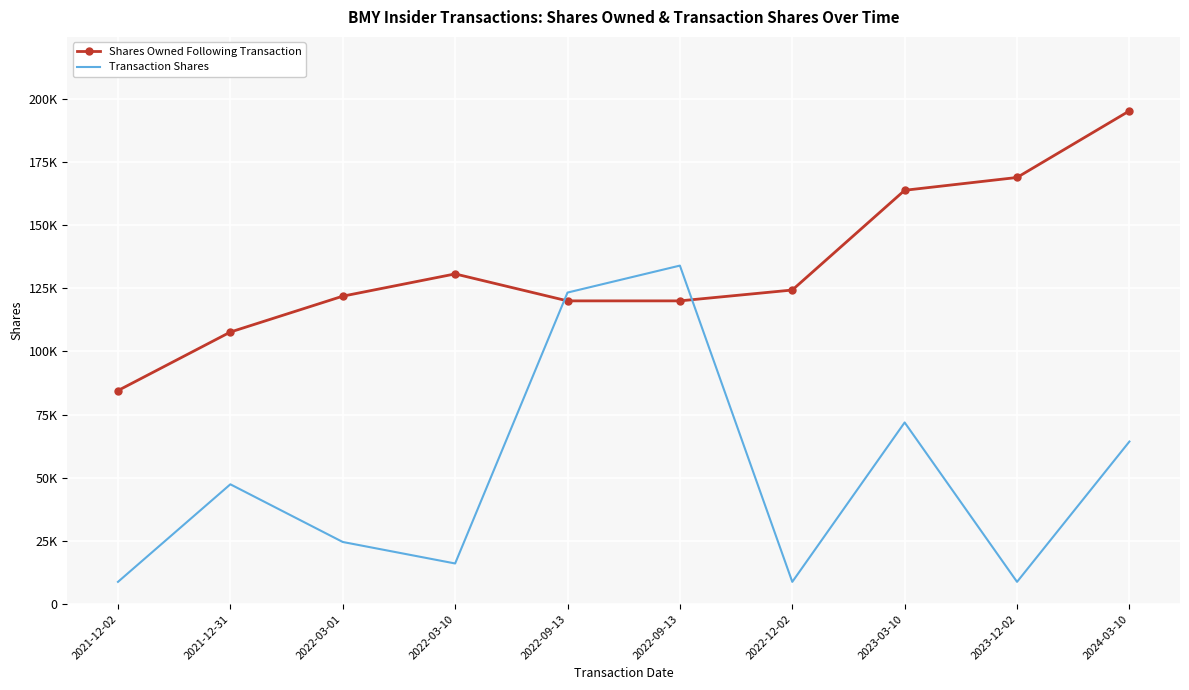

Is it true that Transaction Shares equals 20247 at 2023-03-10?

False